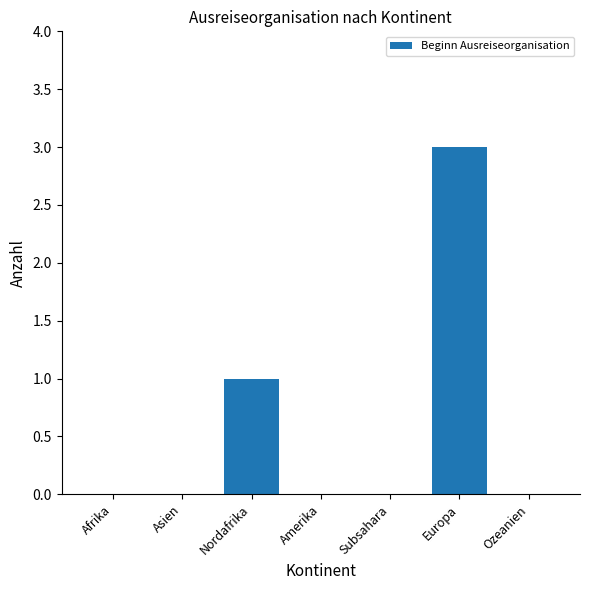

True or false: the data shows 1 at Asien.

False